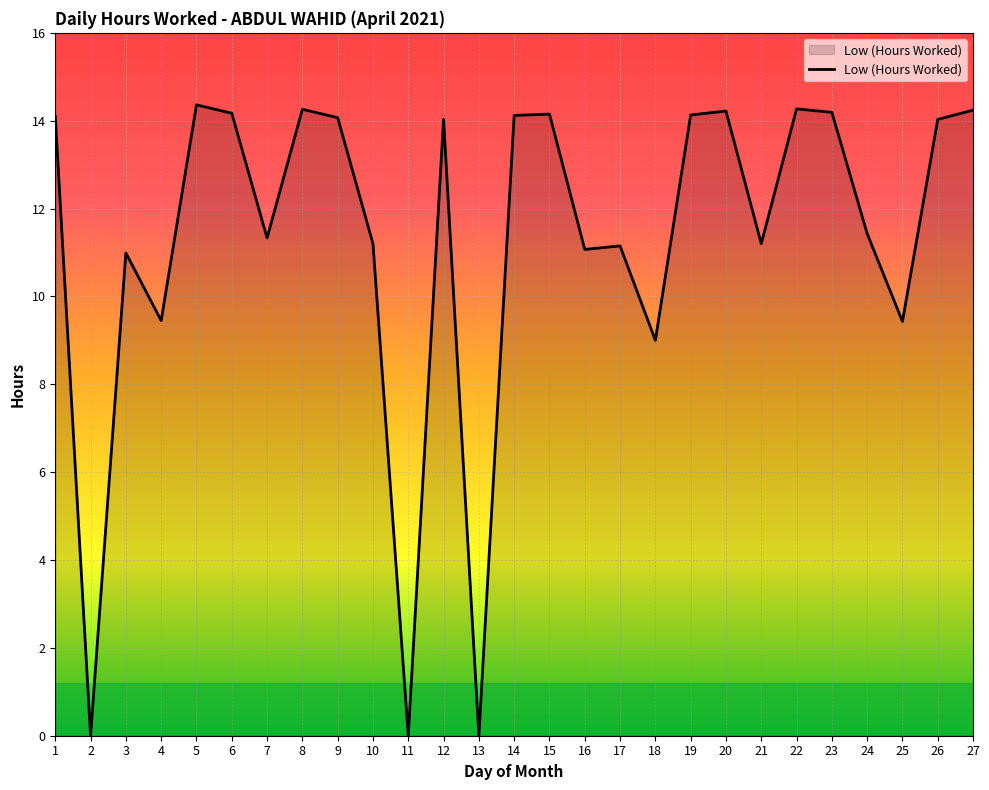

What is the difference between the second highest and second lowest values?

14.3